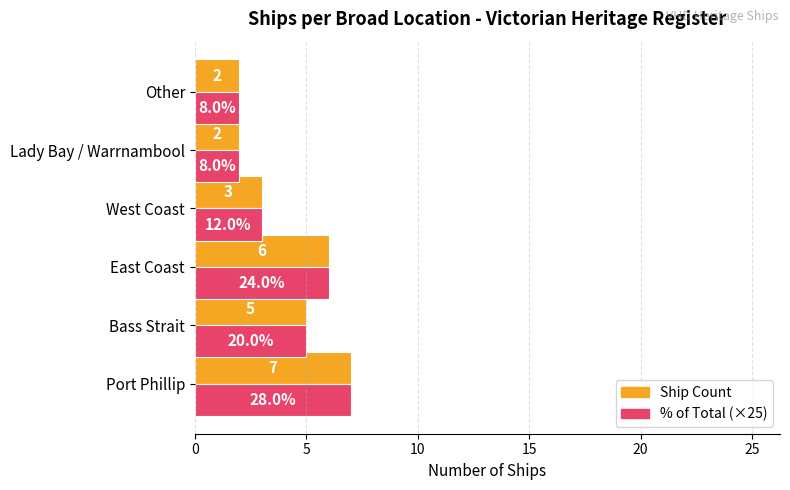

What is the smallest value displayed?

2.0